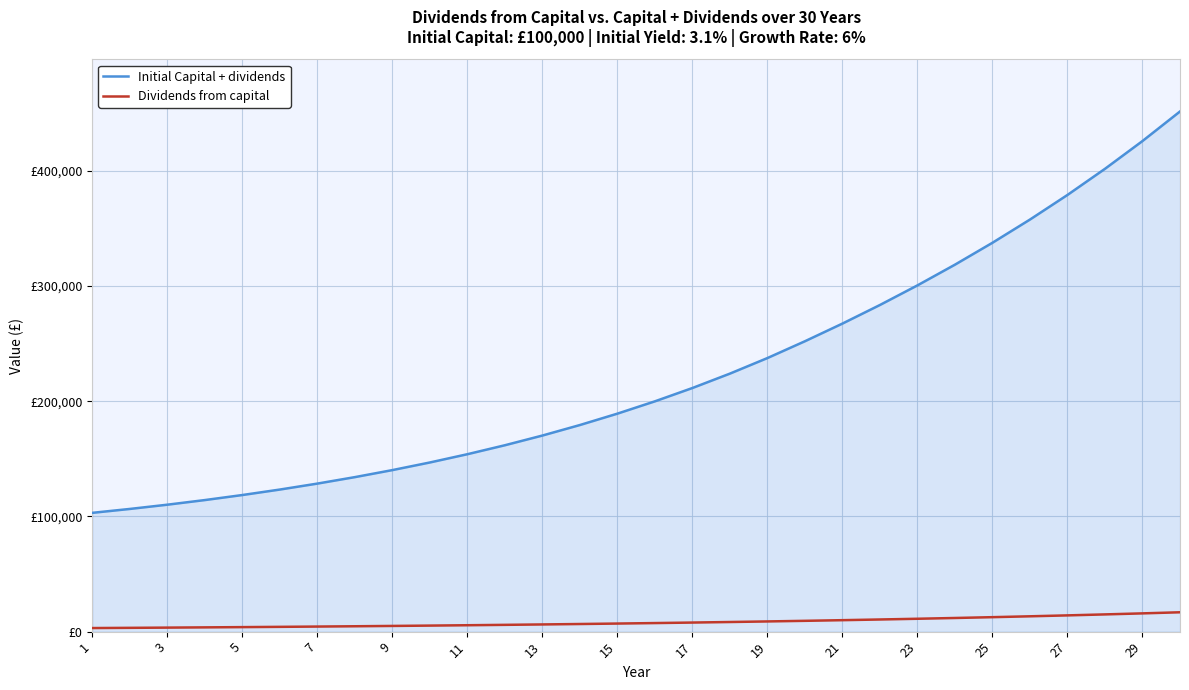

Is this an area chart (filled region under the line)?

Yes